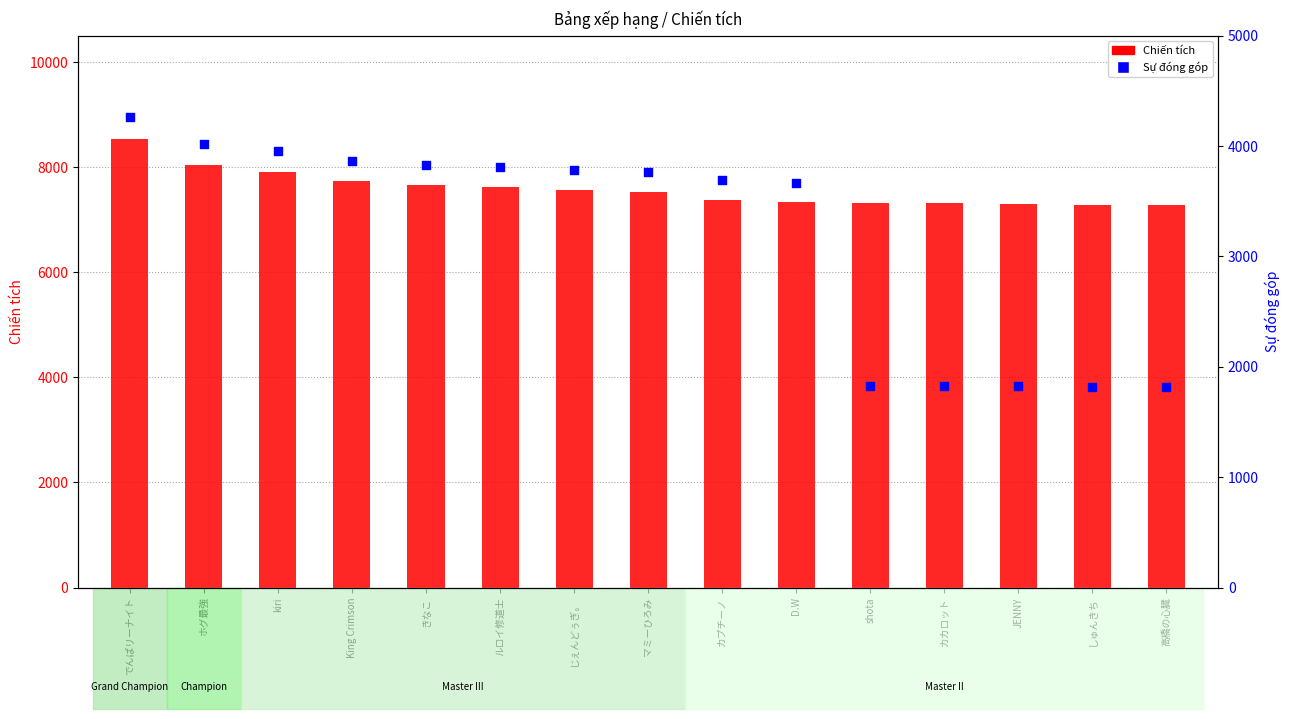

What are all the series names shown in the legend?

Chiến tích, Sự đóng góp